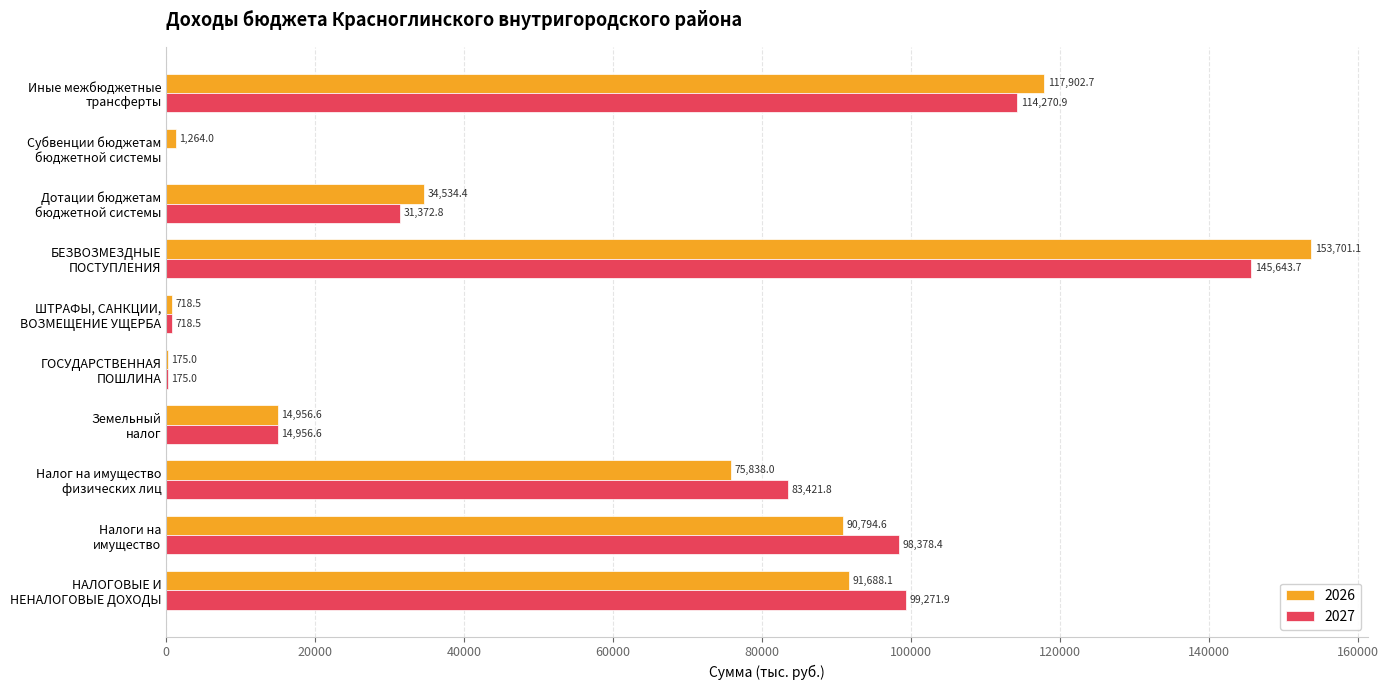

At which category is the sum across all series the highest?

БЕЗВОЗМЕЗДНЫЕ
ПОСТУПЛЕНИЯ